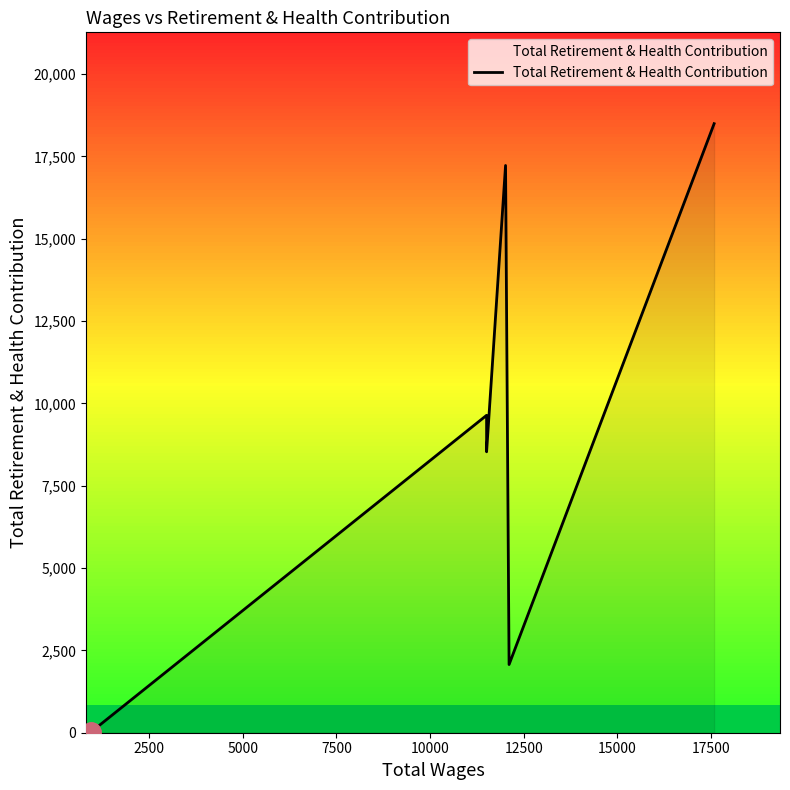

List the labels in order of value, largest first.

17580.0, 12014.0, 11508.0, 11508.0, 12108.0, 959.0